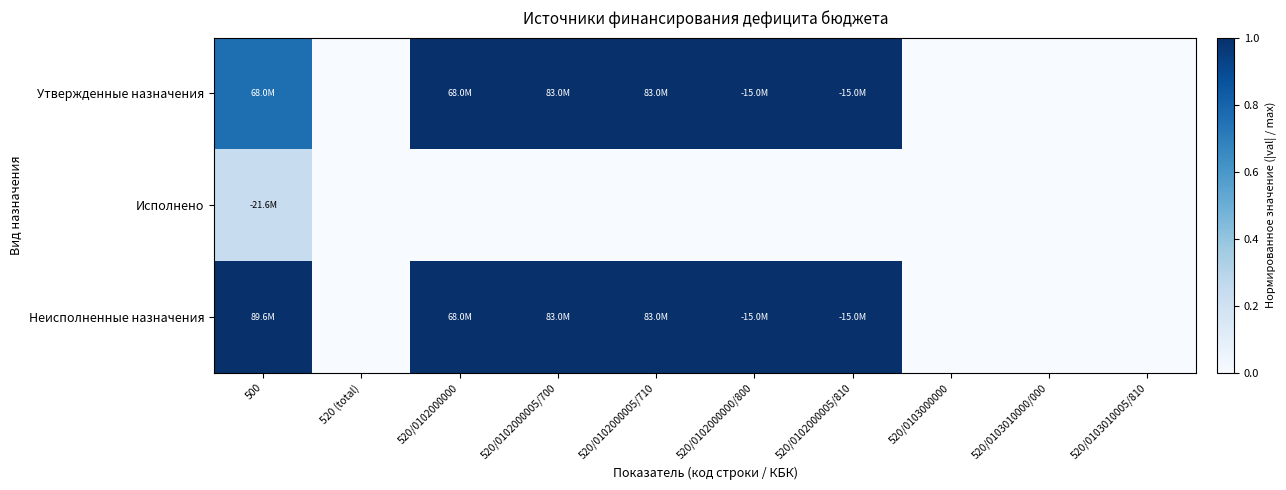

Rank the series at 500 from lowest to highest value.

Исполнено, Утвержденные назначения, Неисполненные назначения